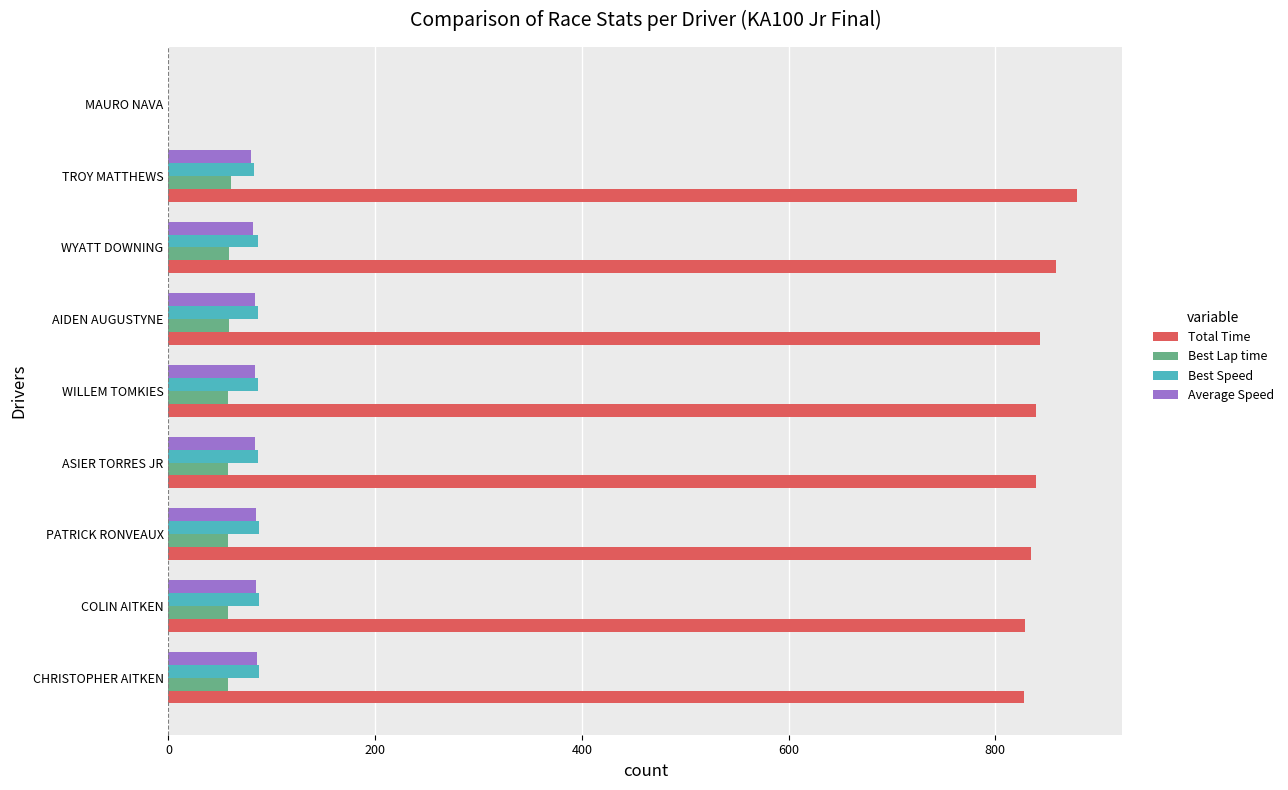

What value does the Best Lap time series have at WYATT DOWNING?

58.3